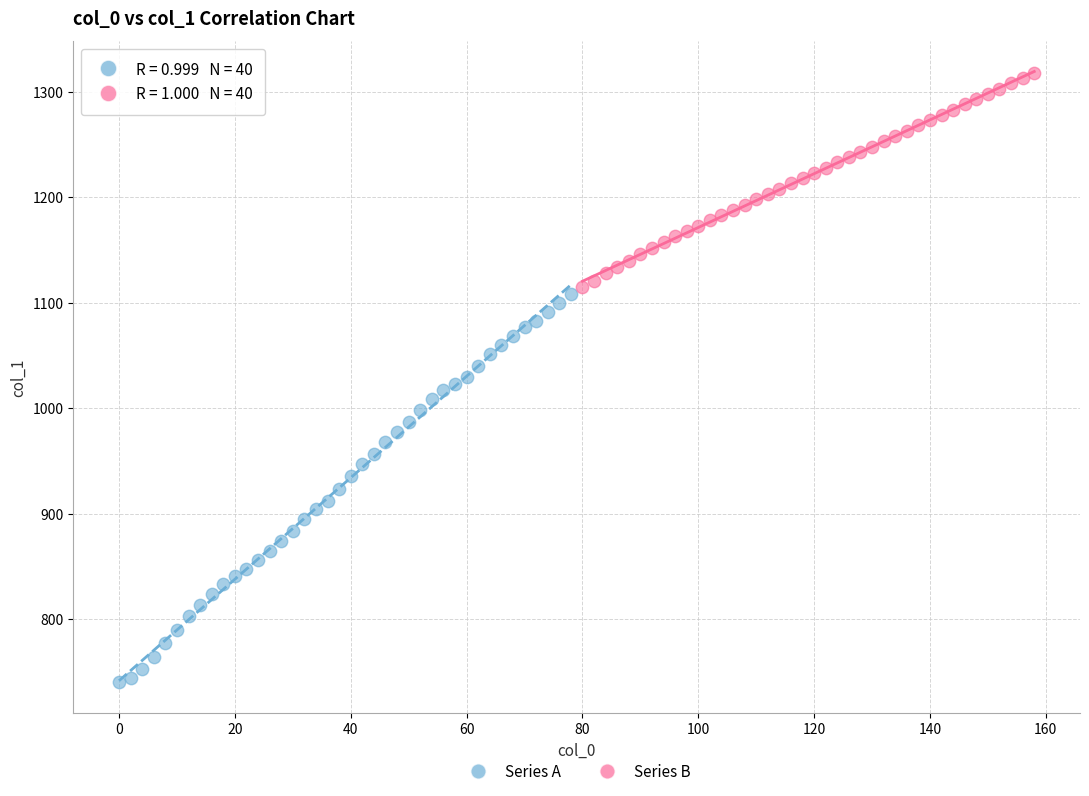

Which series has the largest Y range (max minus min)?

Series A